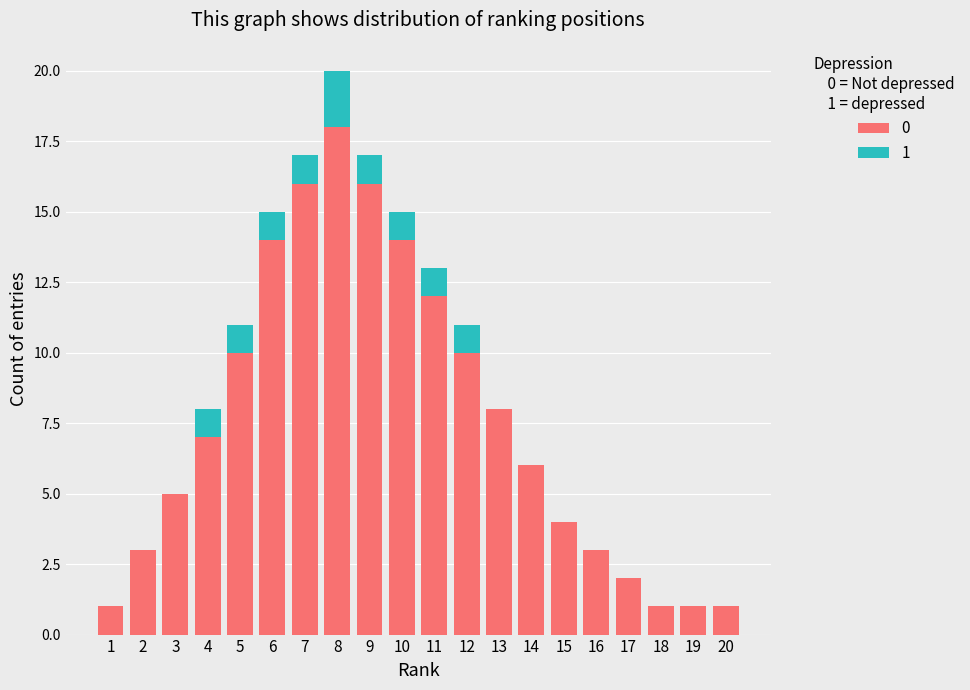

At which category is the sum across all series the highest?

8